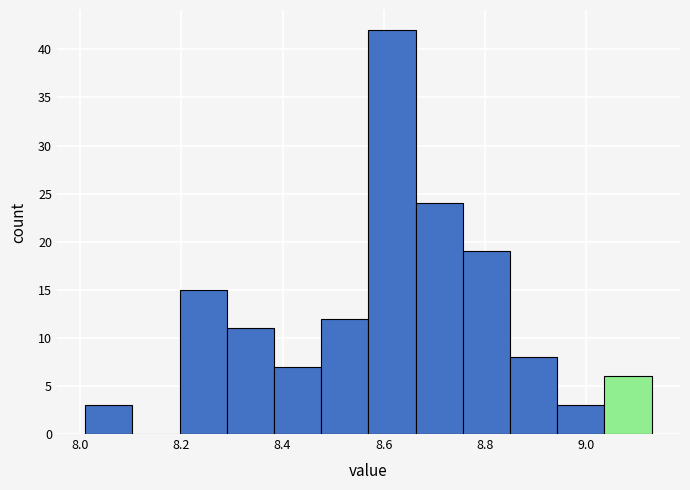

Reading left to right, list every bar in this chart as the range it spans on the x-axis followed by its height. Neither the bar edges nor the heights are printed on the chart, so give them approximately, as read against the axes.

8.02 to 8.10: 3
8.10 to 8.20: 0
8.20 to 8.30: 15
8.30 to 8.38: 11
8.38 to 8.48: 7
8.48 to 8.58: 12
8.58 to 8.66: 42
8.66 to 8.76: 24
8.76 to 8.86: 19
8.86 to 8.94: 8
8.94 to 9.04: 3
9.04 to 9.14: 6